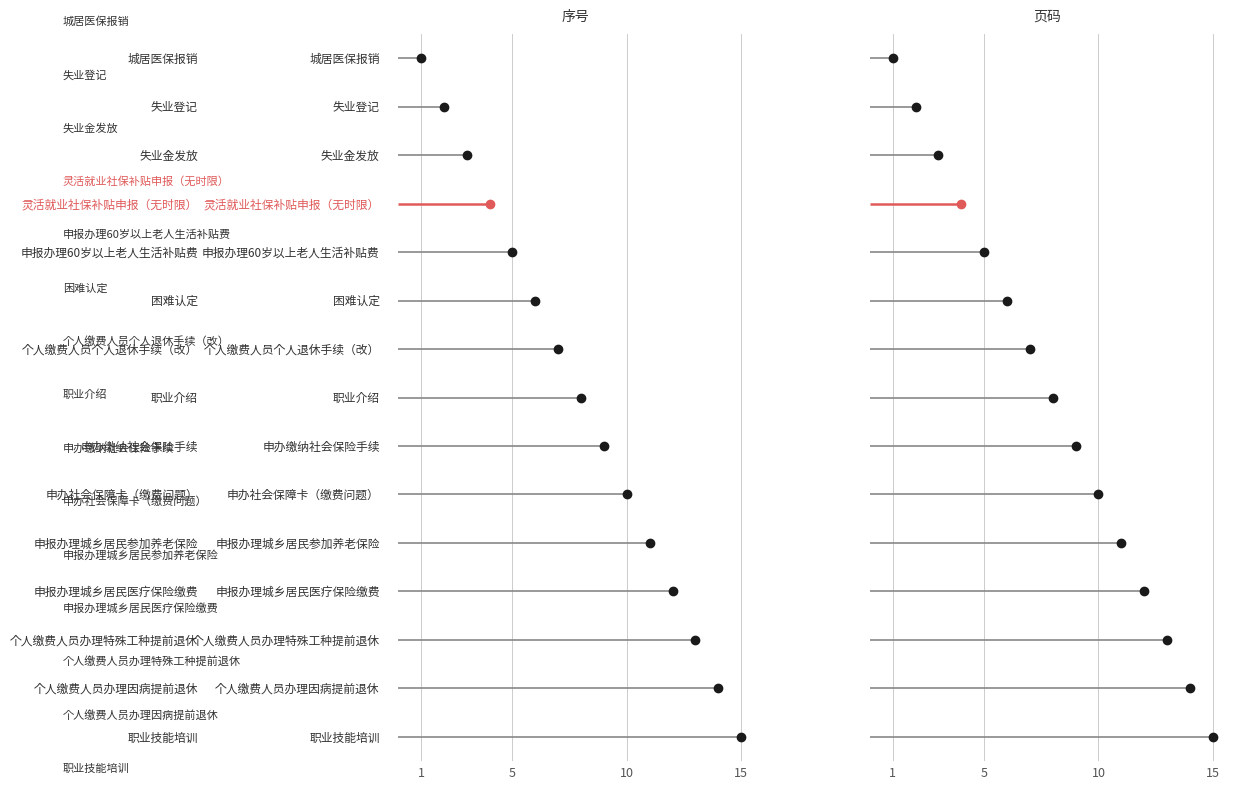

Rank the categories by value from lowest to highest.

城居医保报销, 失业登记, 失业金发放, 灵活就业社保补贴申报（无时限）, 申报办理60岁以上老人生活补贴费, 困难认定, 个人缴费人员个人退休手续（改）, 职业介绍, 申办缴纳社会保险手续, 申办社会保障卡（缴费问题）, 申报办理城乡居民参加养老保险, 申报办理城乡居民医疗保险缴费, 个人缴费人员办理特殊工种提前退休, 个人缴费人员办理因病提前退休, 职业技能培训